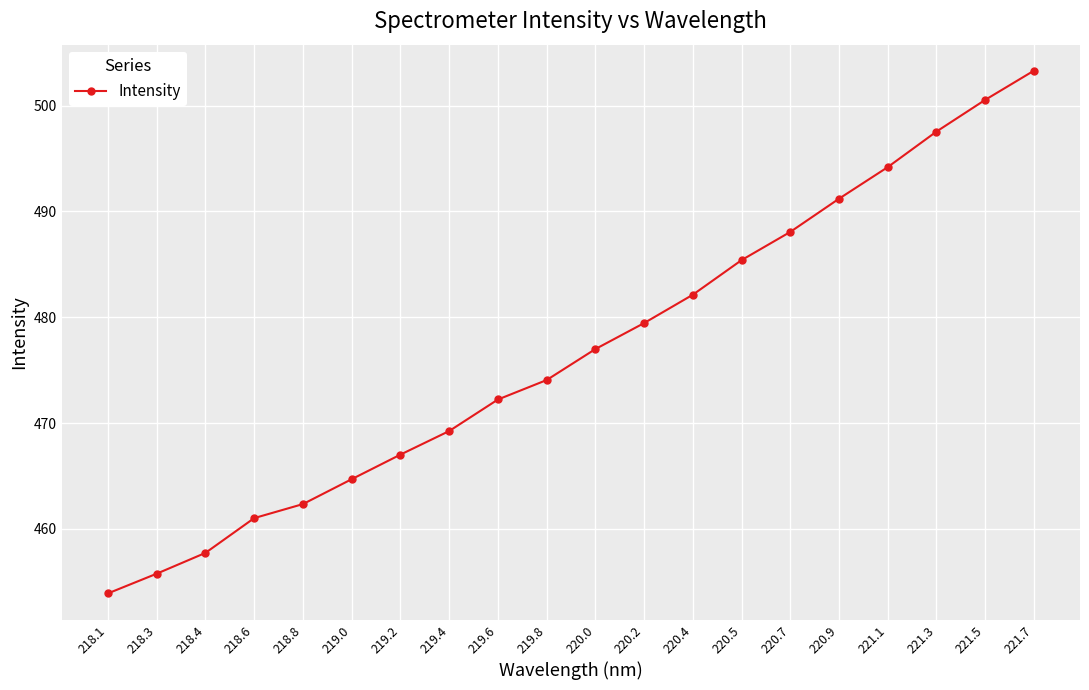

What is the sum of the values at 220.4 and 218.4?

939.9